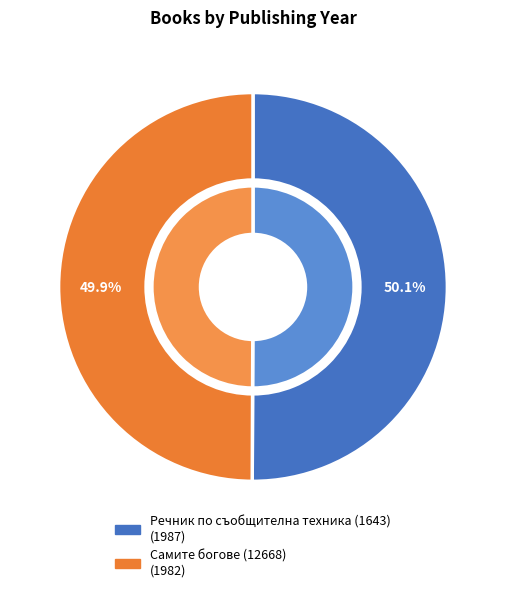

To the nearest percent, what is the average slice percentage?

50%